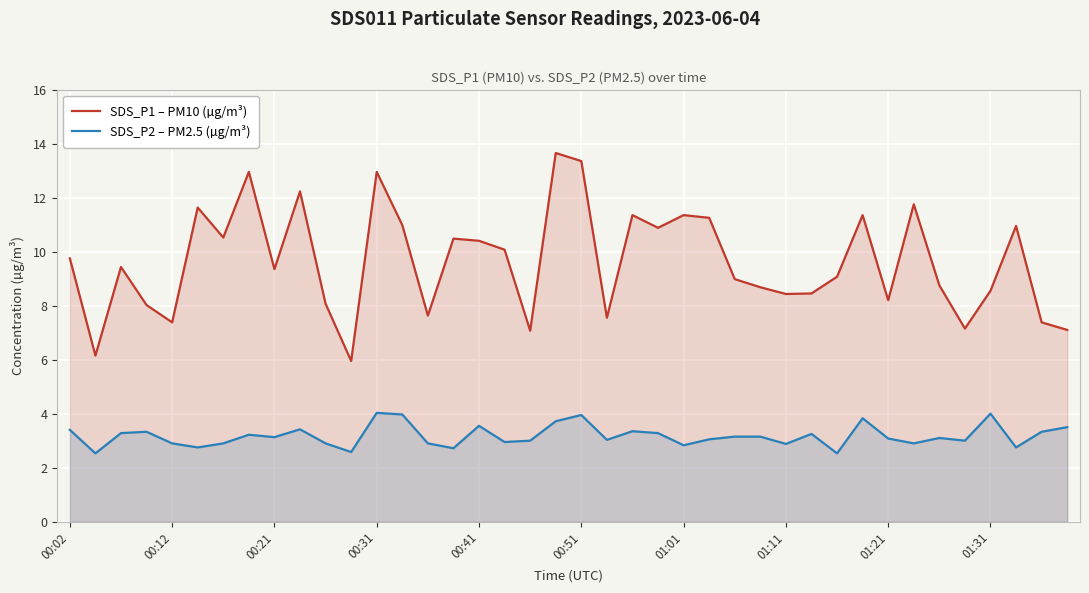

Which series has the largest total across all categories?

SDS_P1 – PM10 (µg/m³)